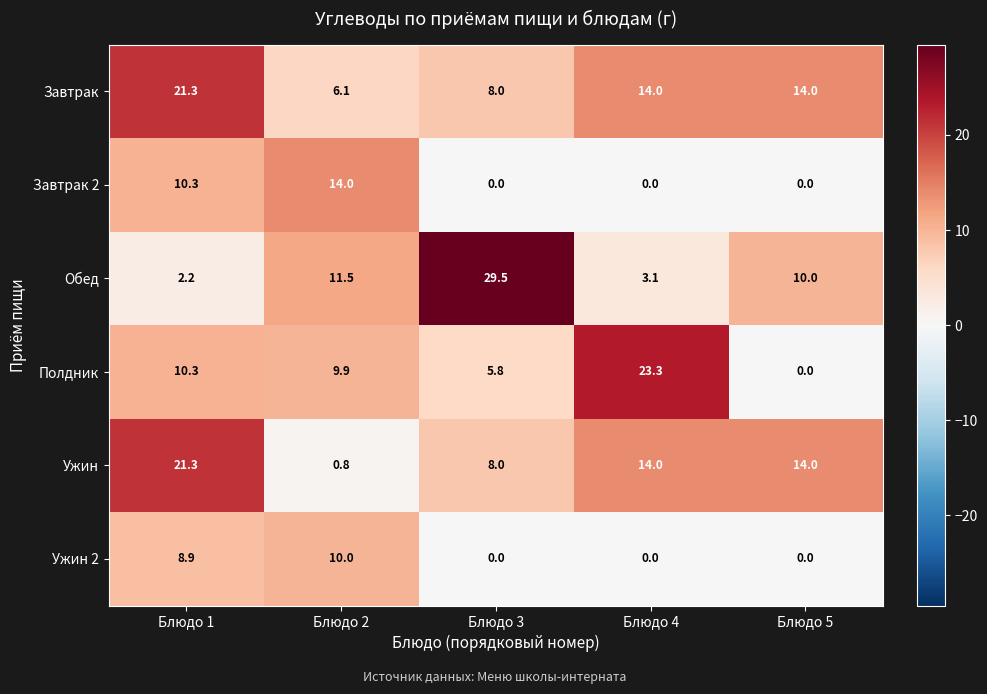

What is the sum of all Ужин values?

58.1